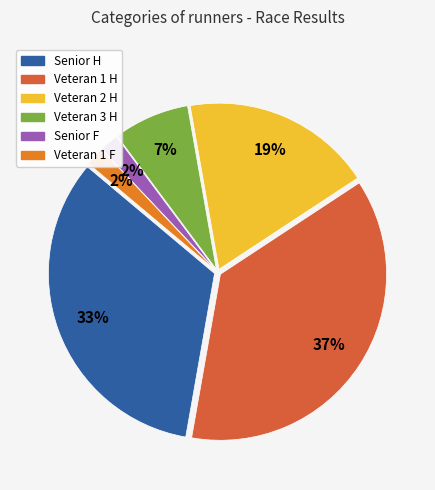

Is it true that Veteran 3 H is 7% of the pie?

True